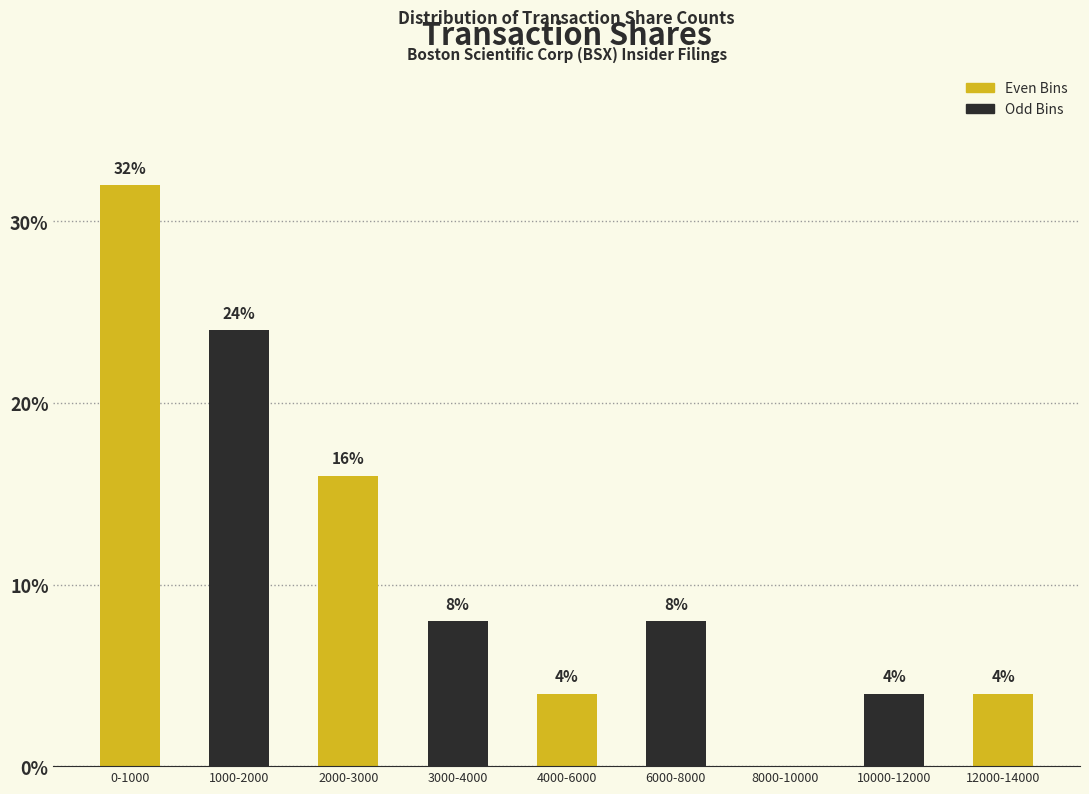

Reading left to right, transcribe all the data shown in this chart.

0-1000=32	1000-2000=24	2000-3000=16	3000-4000=8	4000-6000=4	6000-8000=8	8000-10000=0	10000-12000=4	12000-14000=4